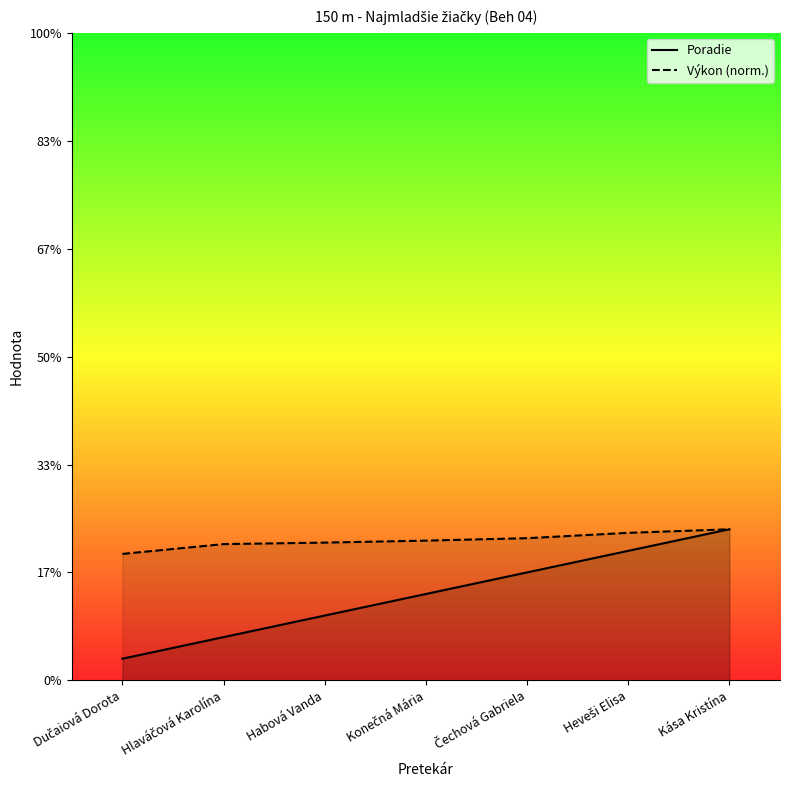

What is the difference between the Poradie values at Kása Kristína and Dučaiová Dorota?

6.0